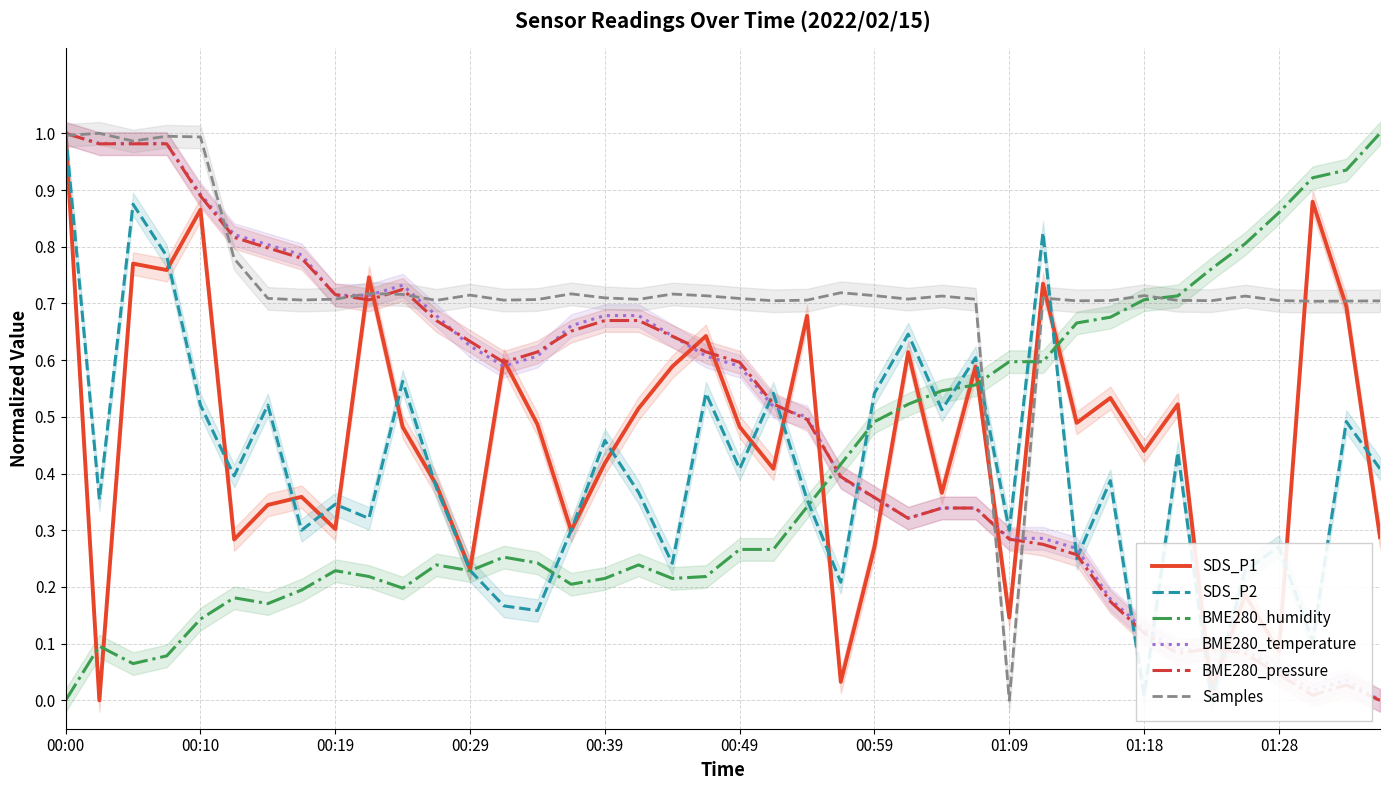

True or false: Samples and SDS_P1 intersect in this chart.

True